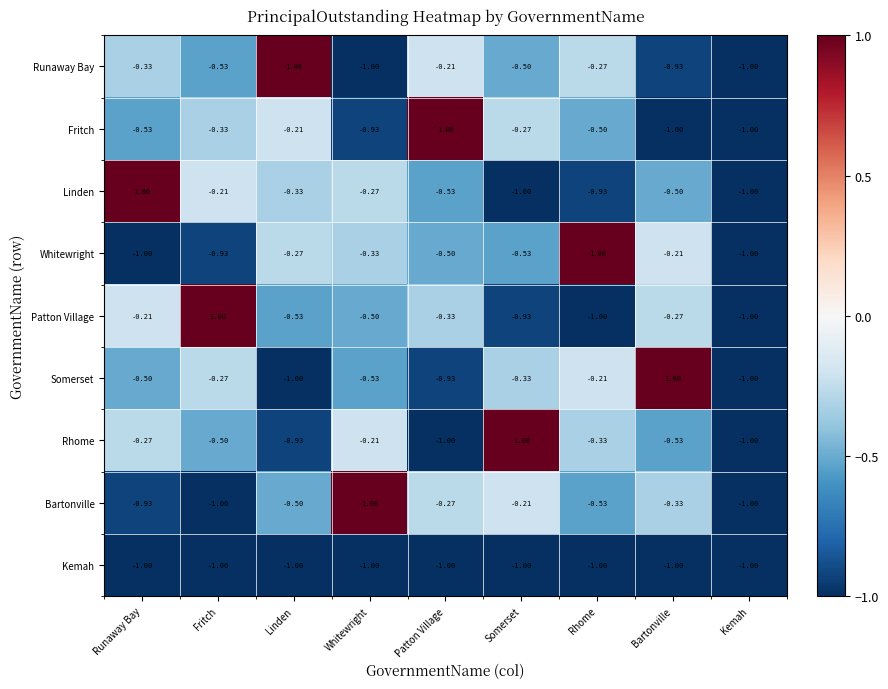

Between Whitewright and Patton Village, which series saw the biggest shift?

Fritch